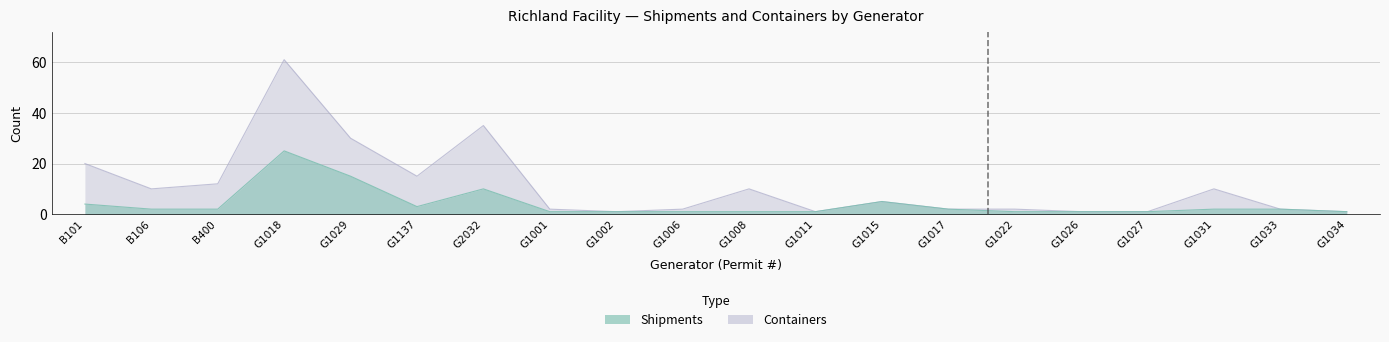

How many values in the Containers series exceed 5?

9